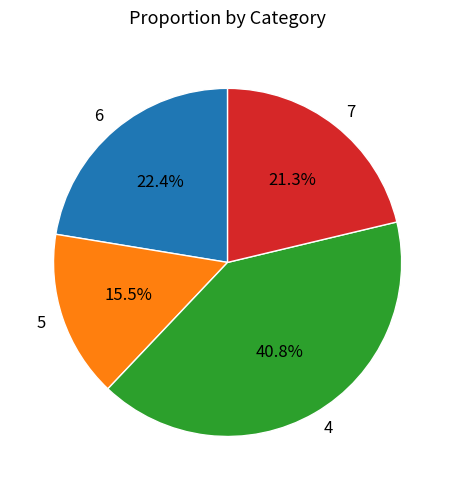

How much of the chart is everything except 7?

78.7%